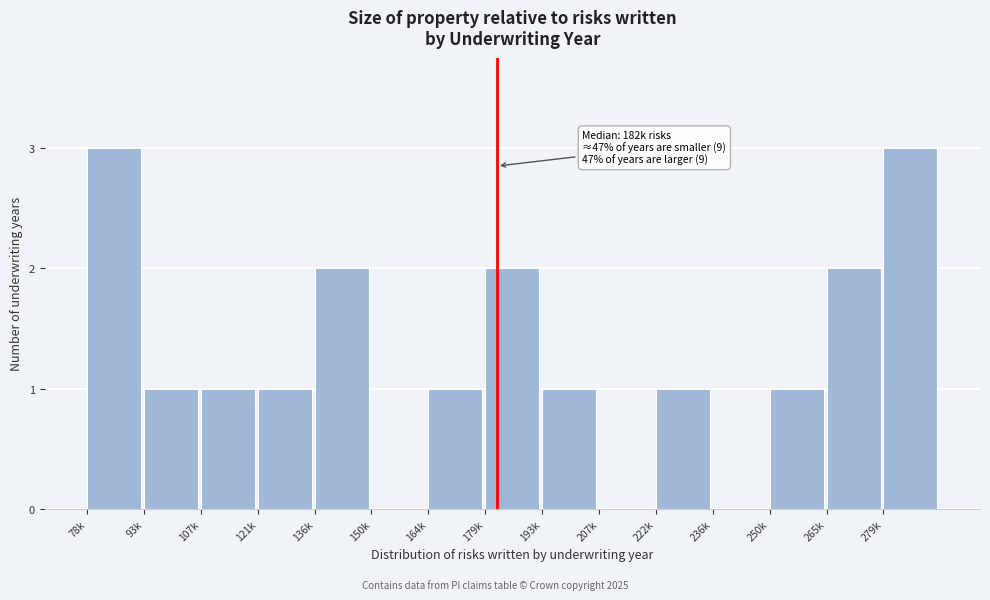

Reading left to right, extract all data points from this chart.

78k=3	93k=1	107k=1	121k=1	136k=2	150k=0	164k=1	179k=2	193k=1	207k=0	222k=1	236k=0	250k=1	265k=2	279k=3